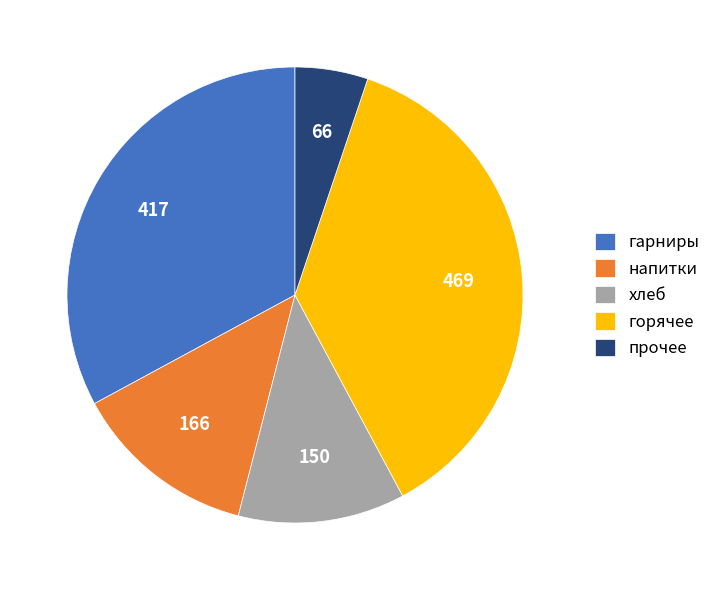

Count the number of slices in the pie.

5